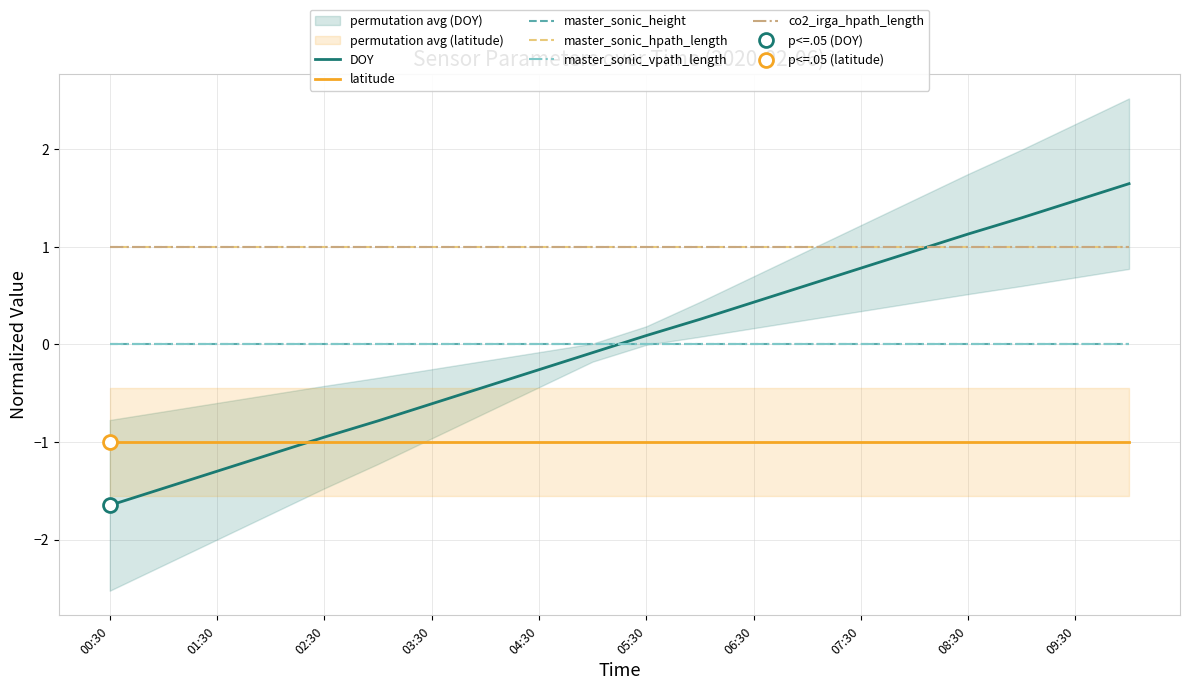

At which category is the sum across all series the highest?

19